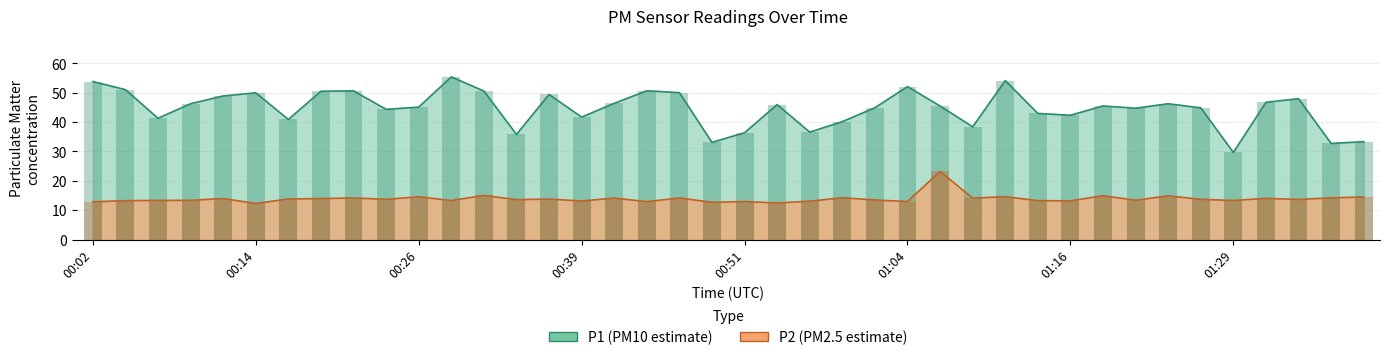

At which label does P2 first exceed 13?

00:04